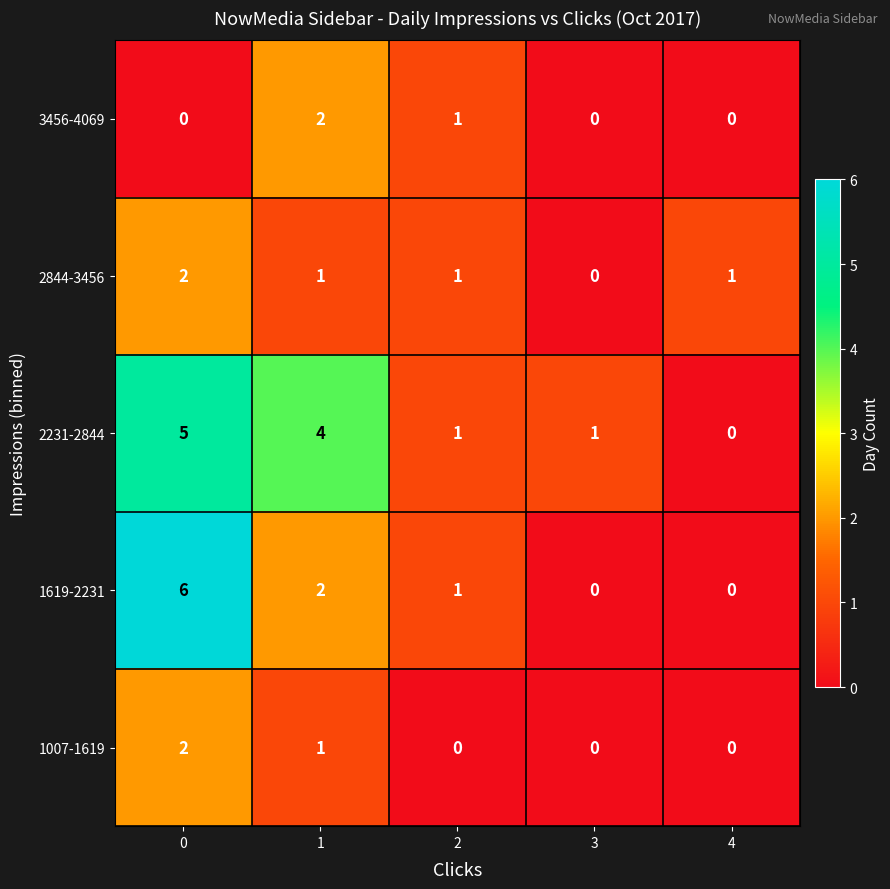

Which series has the widest spread of values?

1619-2231